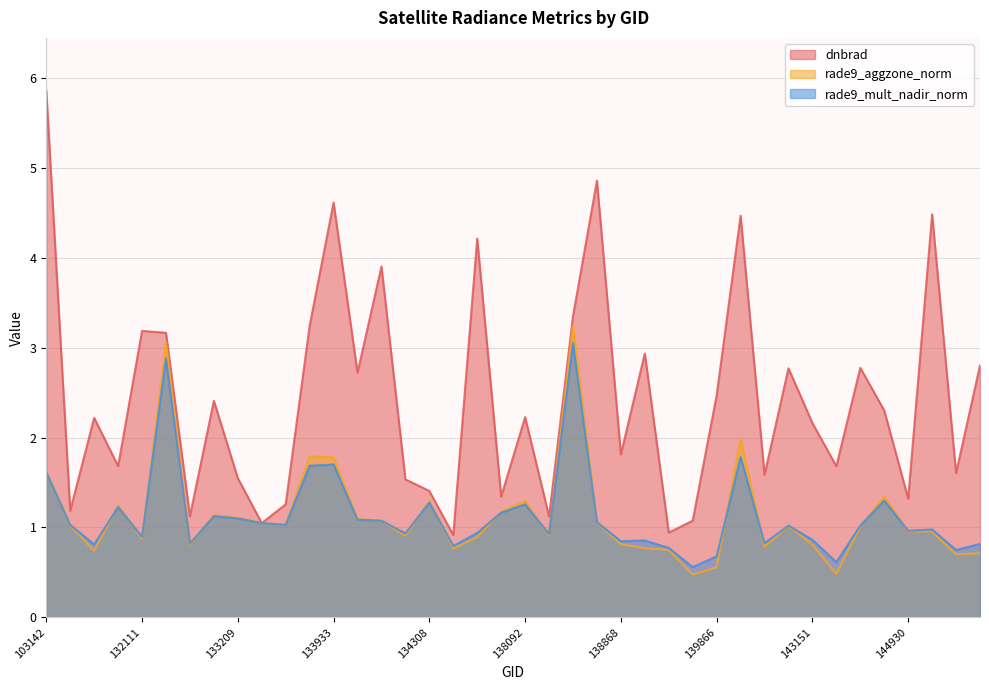

How many lines are shown in the chart?

3